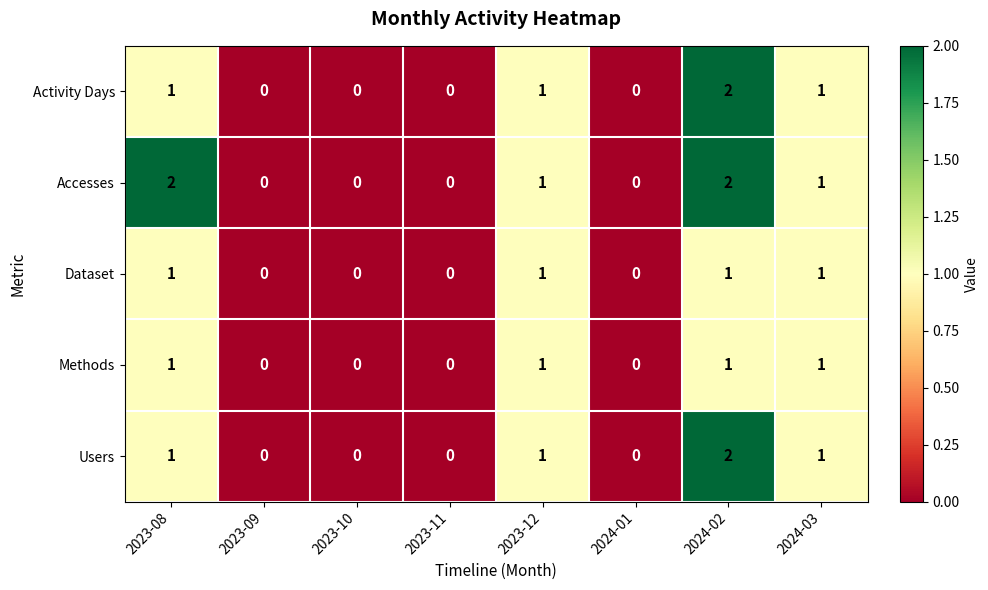

How many data points in Activity Days are less than 1?

4